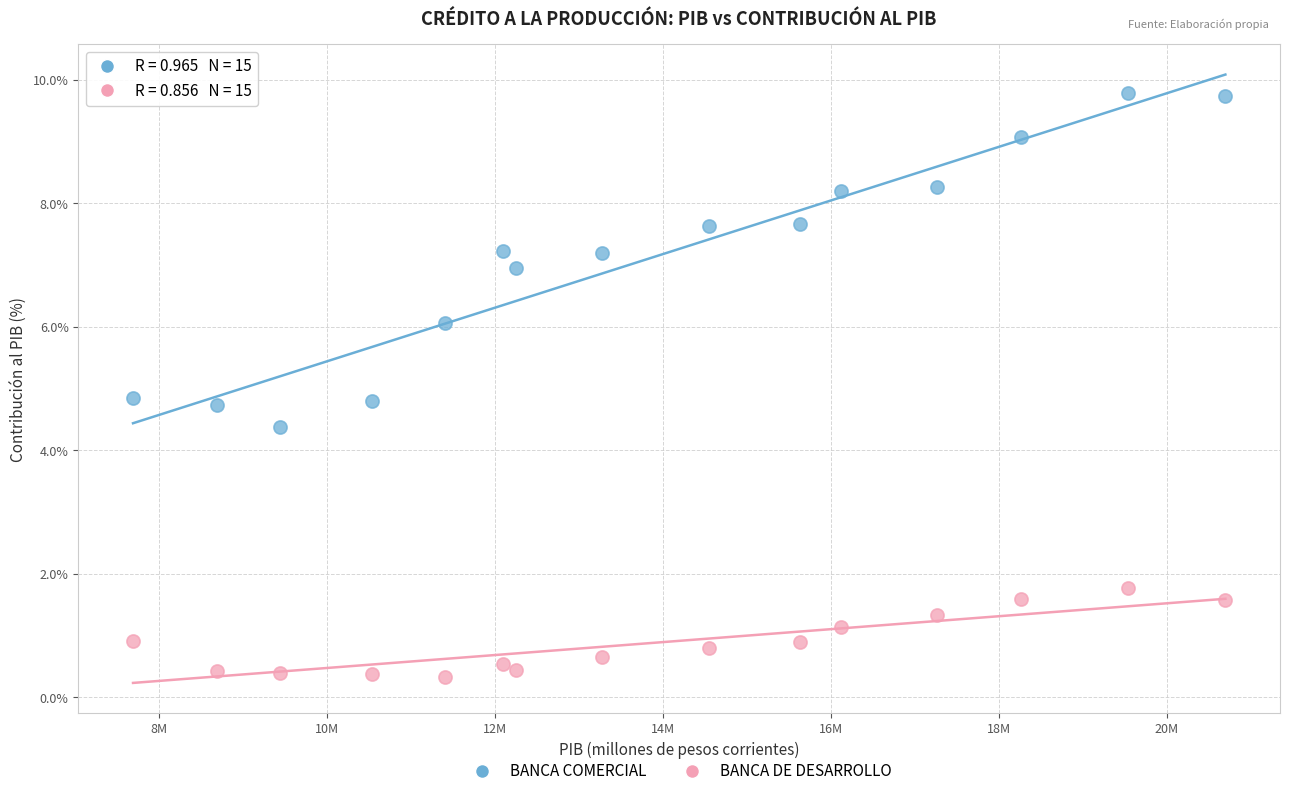

Across all data points, what is the range of X values (max minus min)?

12998710.4